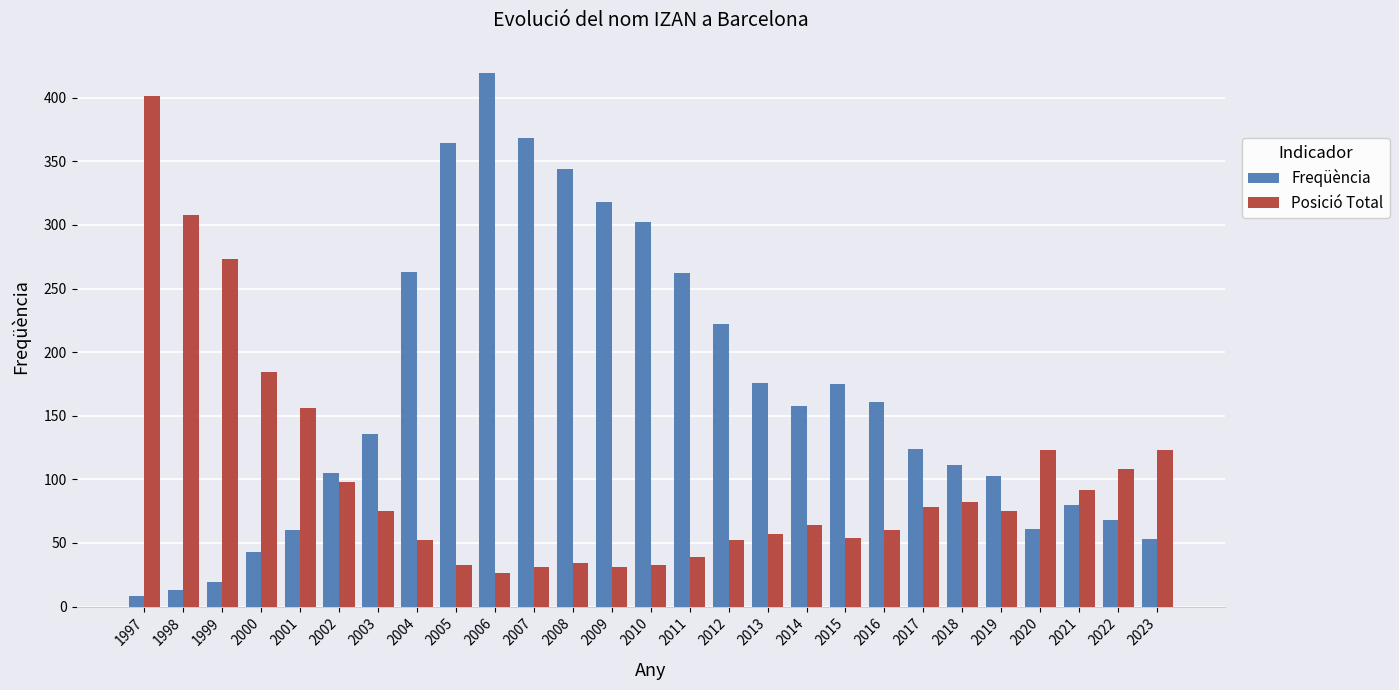

What is the total value across all series at 2023?

176